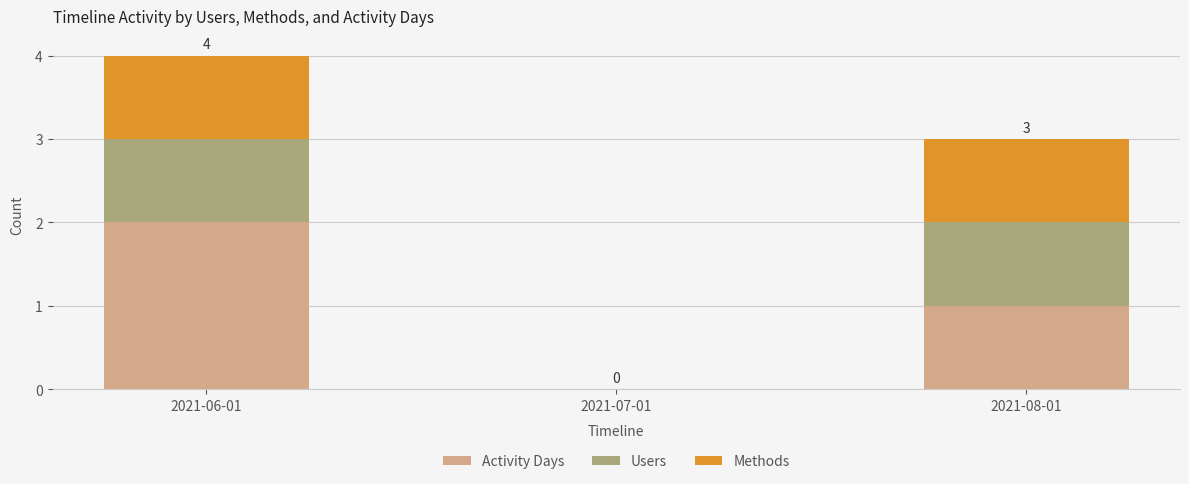

Is it true that Activity Days equals 1 at 2021-08-01?

True